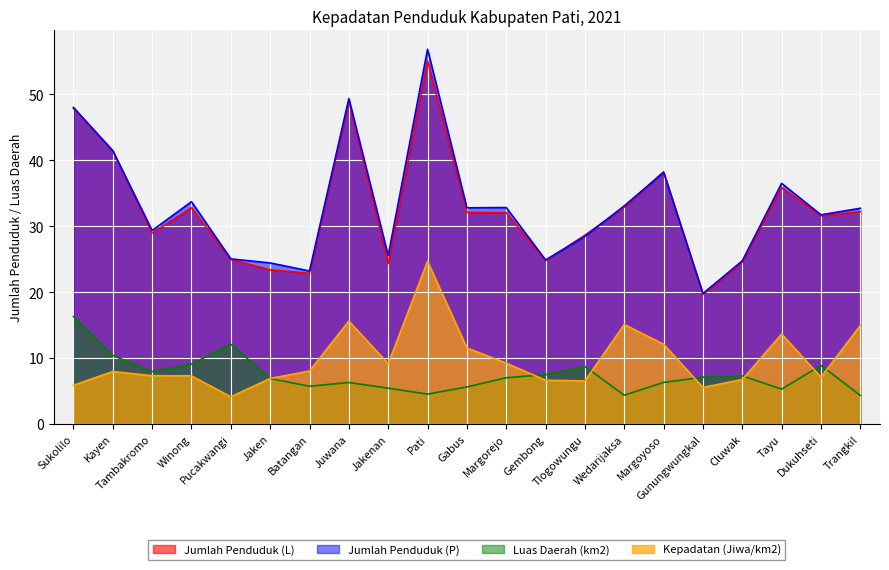

What is the sum of all Kepadatan (Jiwa/km2) values?

206.2